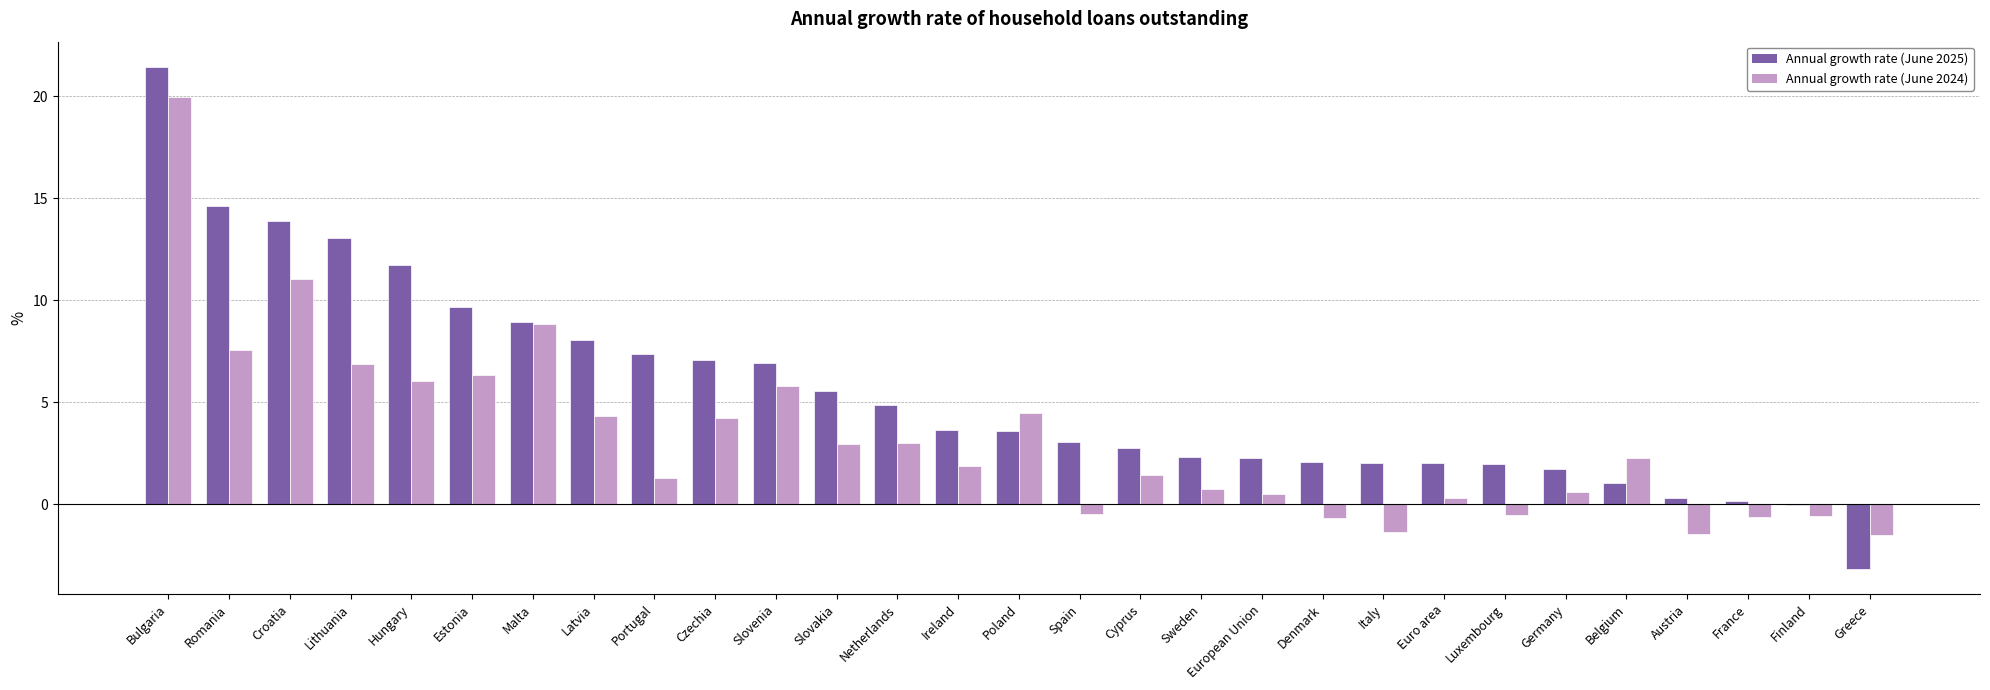

Is it true that Annual growth rate (June 2024) equals 4.5 at Lithuania?

False